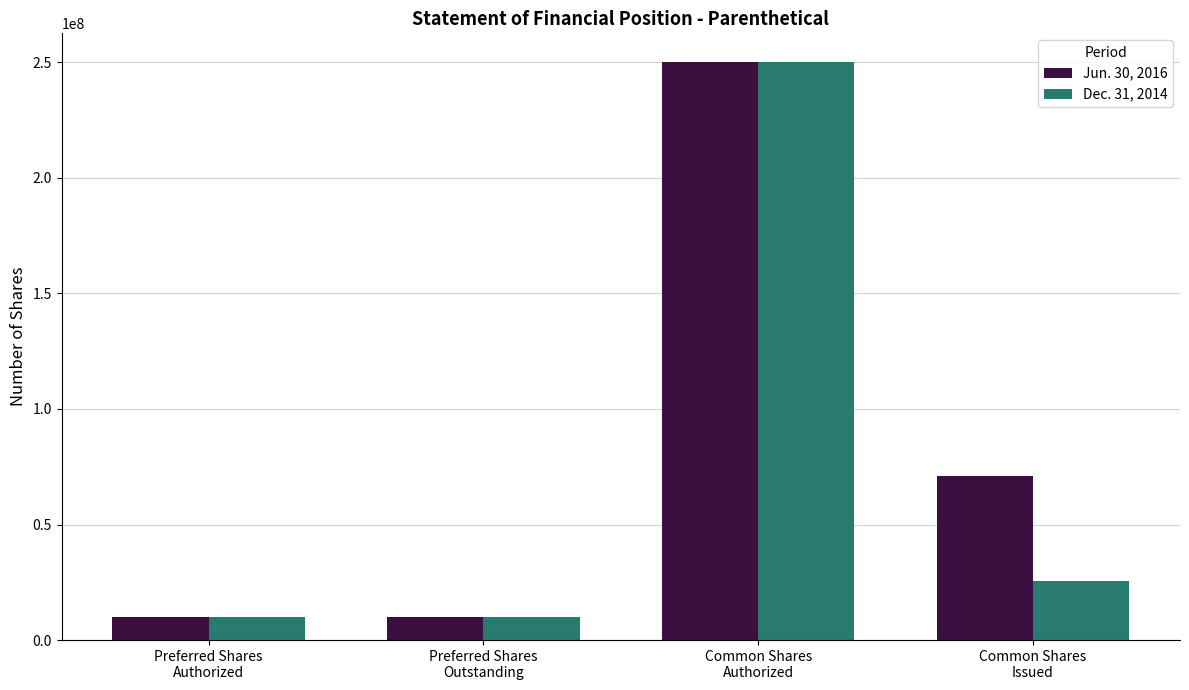

At which category is the sum across all series the highest?

Common Shares
Authorized